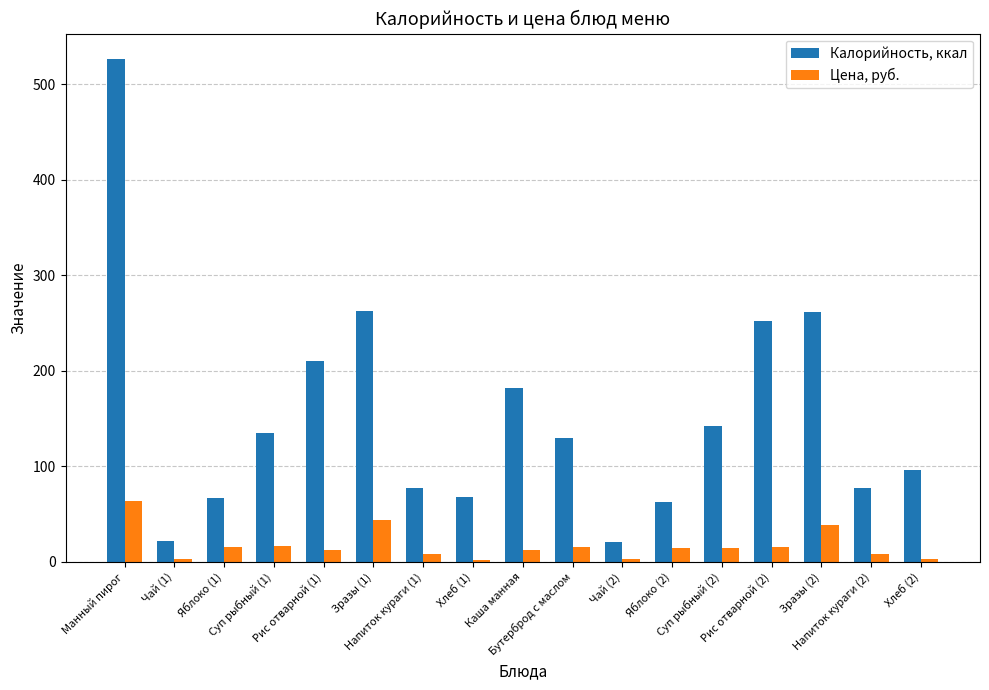

Which category has the highest value in the Цена, руб. series?

Манный пирог